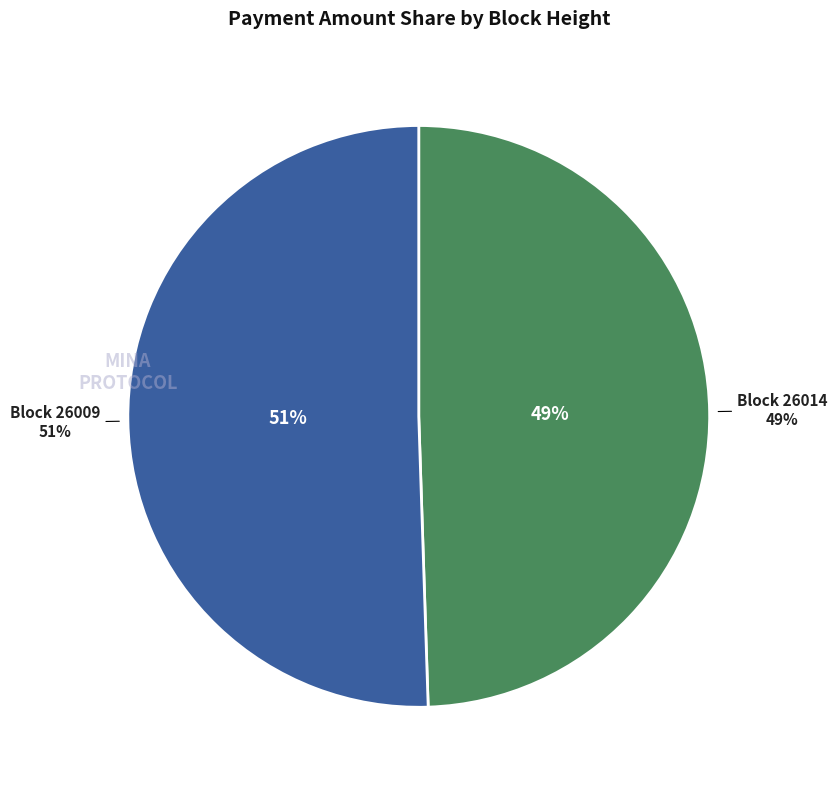

The 26014 slice represents 13% of the pie. True or false?

False